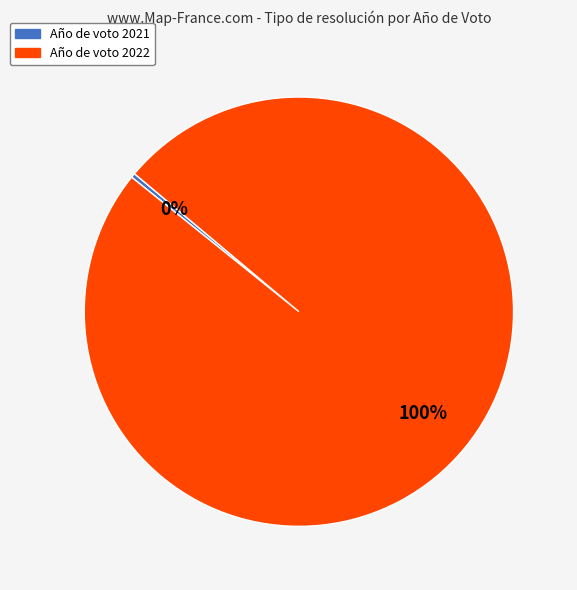

To the nearest percent, what is the average slice percentage?

50%